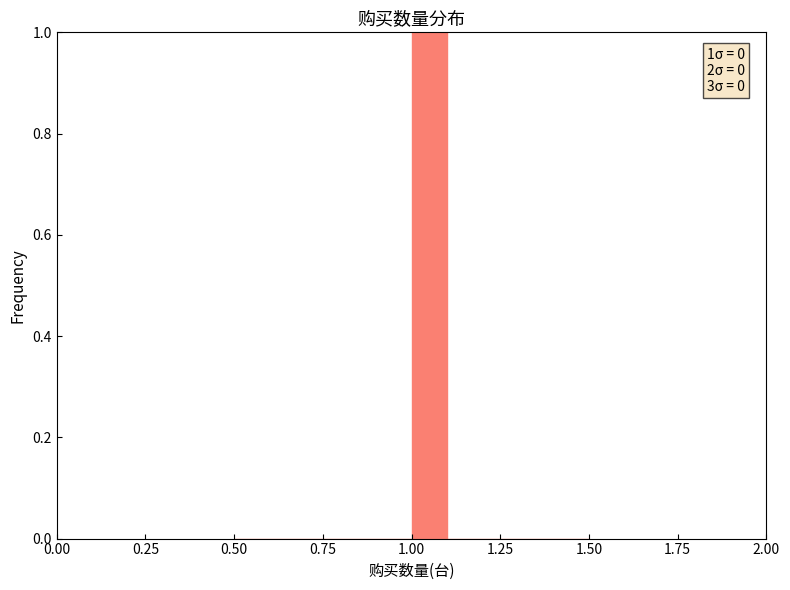

Around what value on the x-axis is the tallest bar? Give the approximate position of its centre, as read against the axis.

1.05